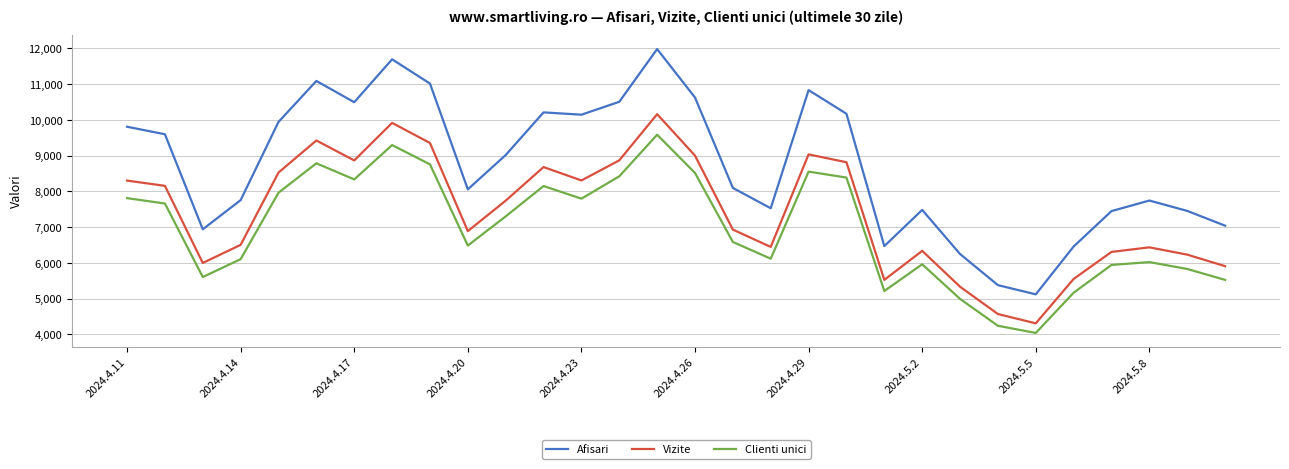

True or false: Clienti unici and Vizite intersect in this chart.

False